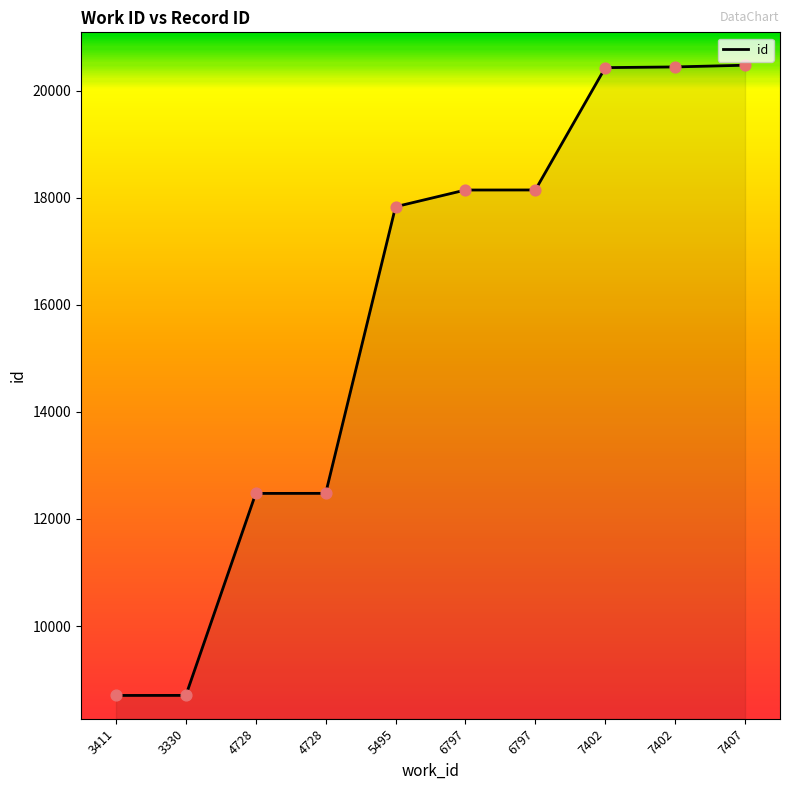

Is this an area chart (filled region under the line)?

Yes